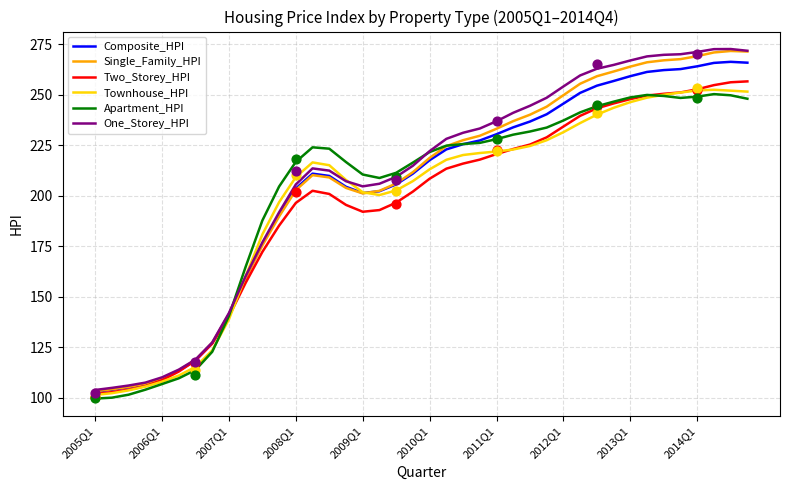

Which series reaches the minimum Y coordinate?

Apartment_HPI